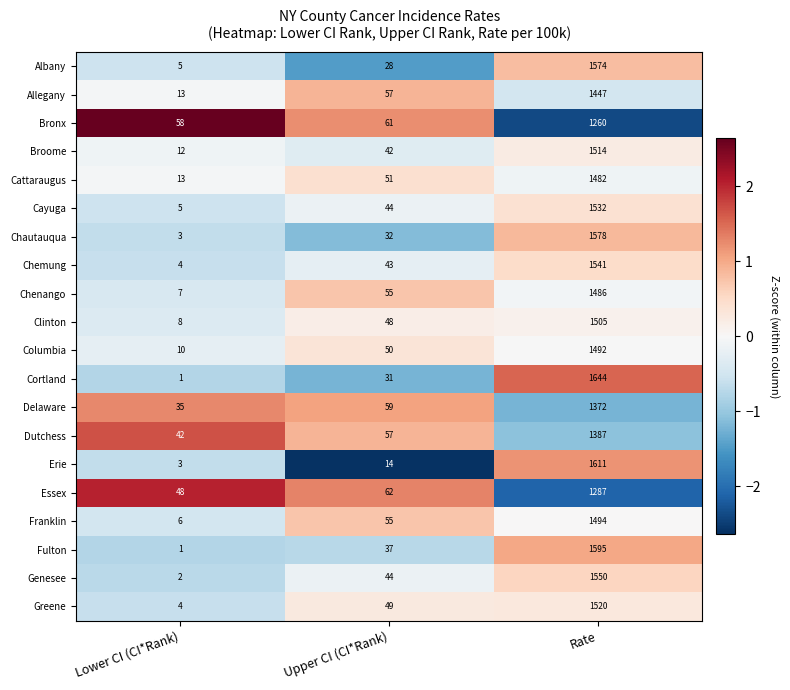

At which category is the sum across all series the highest?

Rate